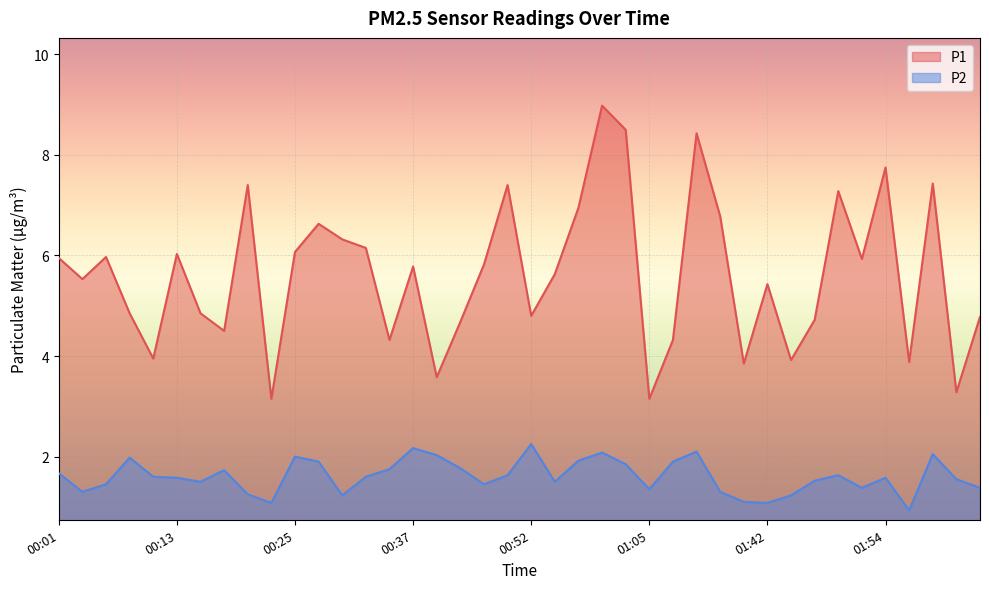

Does the chart display data point markers on the line(s)?

No